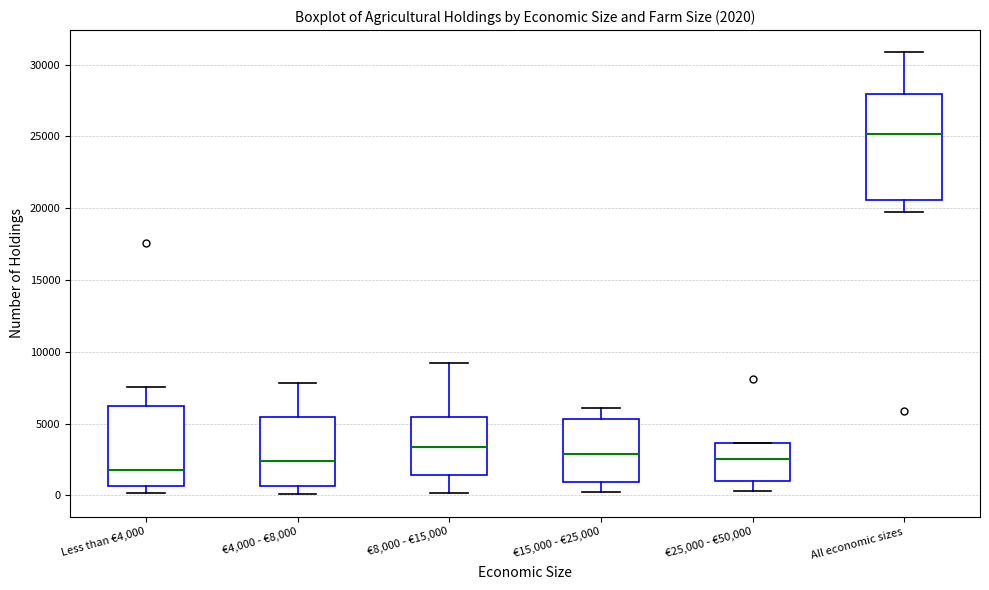

Which box's median line is the highest?

All economic sizes